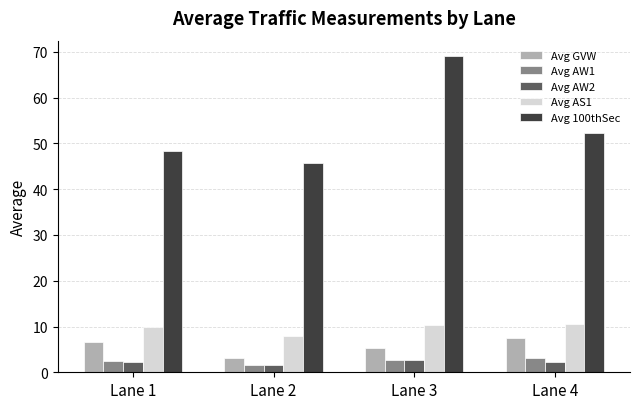

How many distinct data groups are displayed?

5